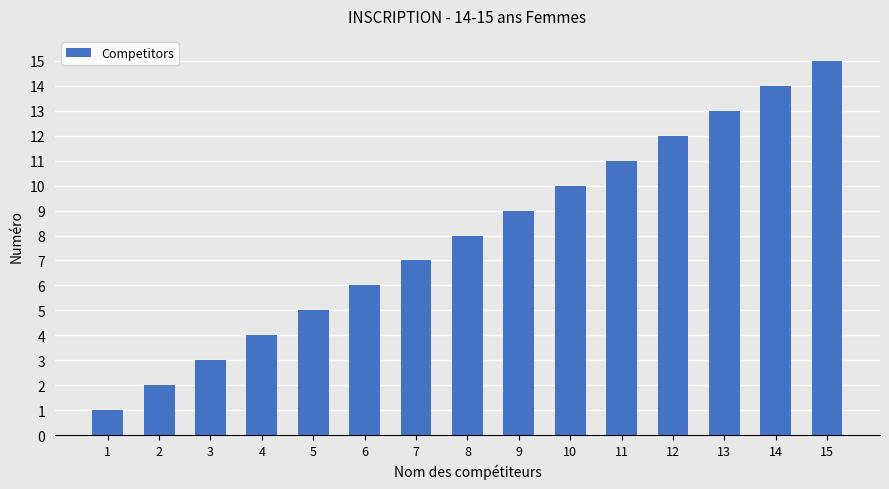

Between 6 and 4, which is larger?

6